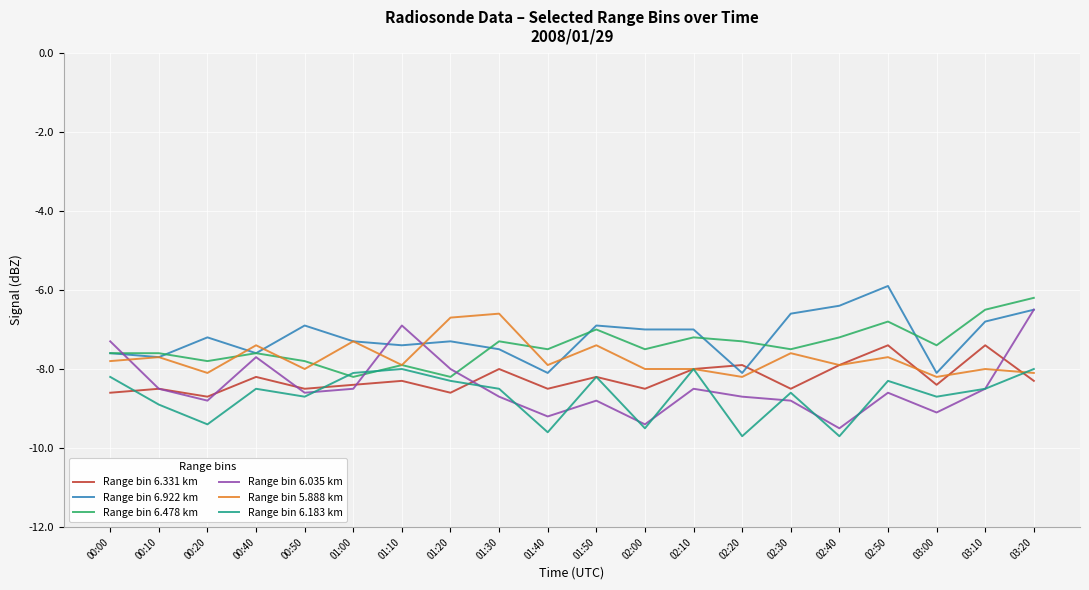

The value of Range bin 6.183 km at 03:00 is -2.8. True or false?

False